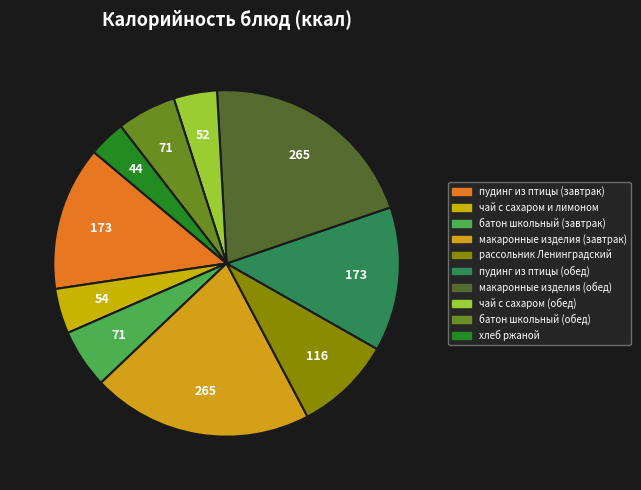

How many segments does this pie chart have?

10